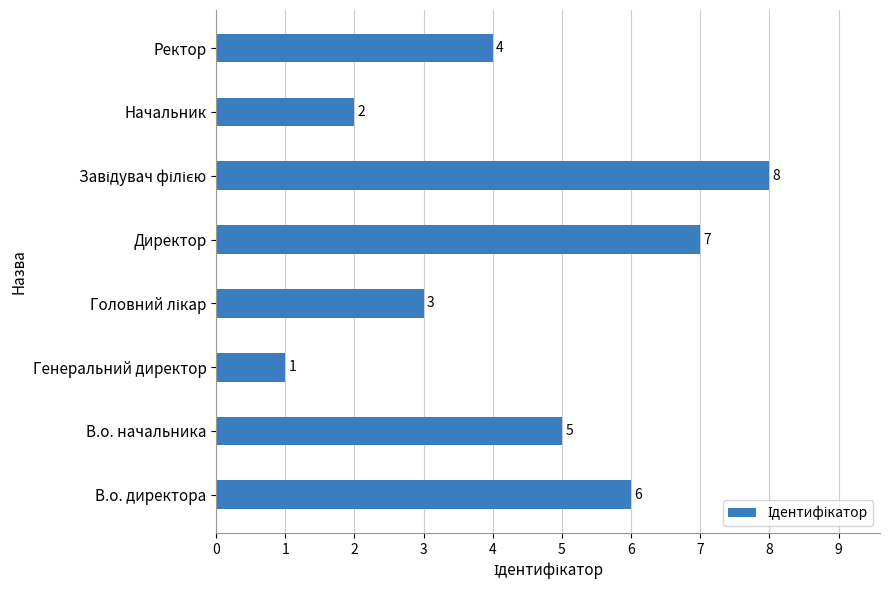

Which has a higher value, Ректор or В.о. начальника?

В.о. начальника